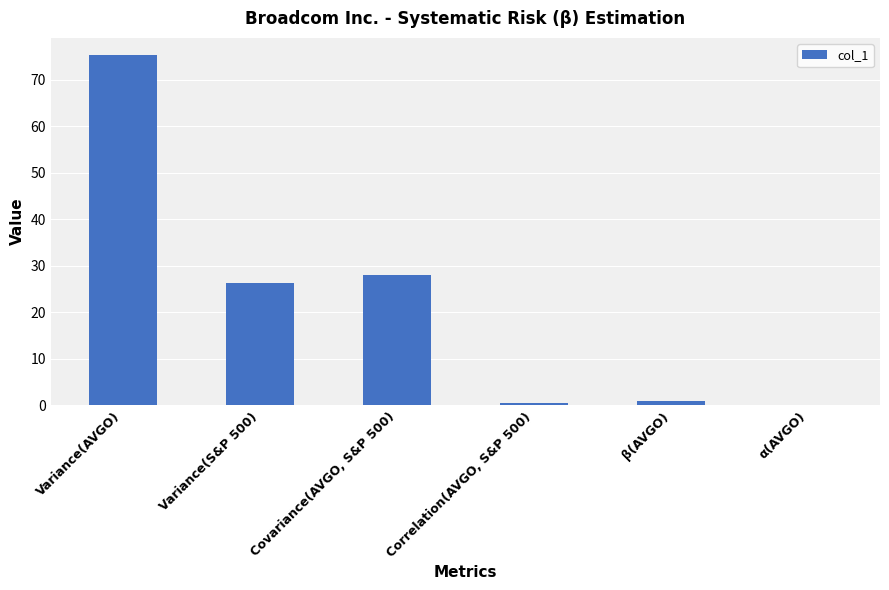

What is the difference between the values at β(AVGO) and Variance(AVGO)?

74.1